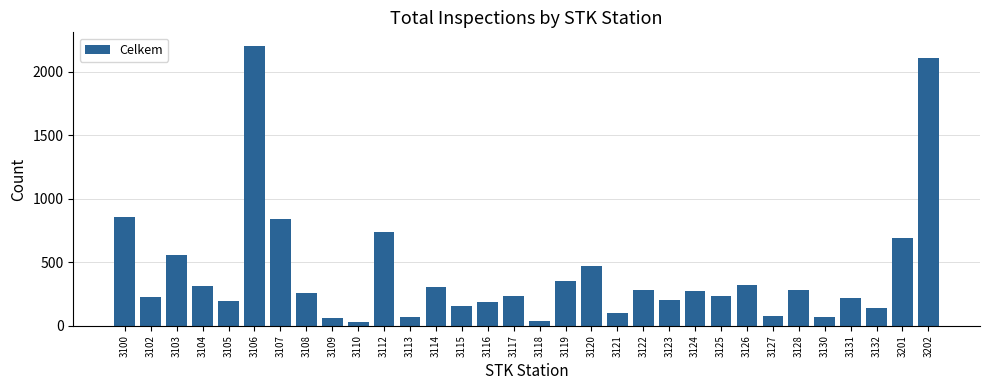

Is it true that the value at 3110 is 29?

True